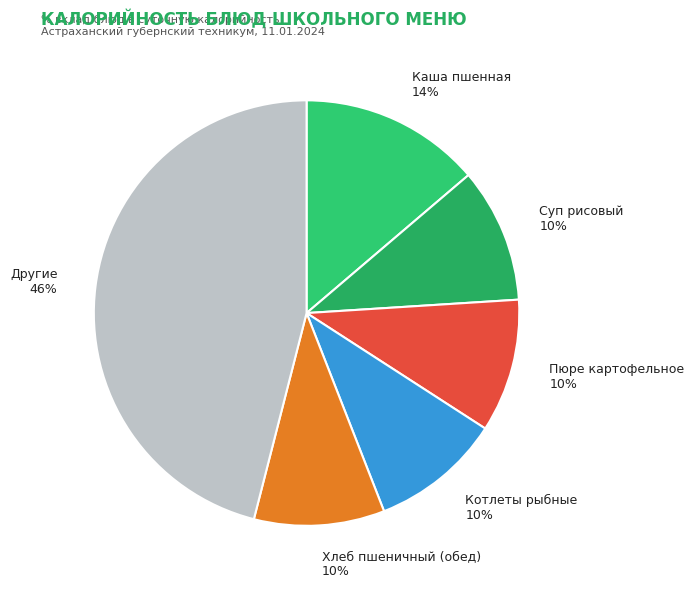

What percentage is the Другие 46% slice, to the nearest percent?

46%